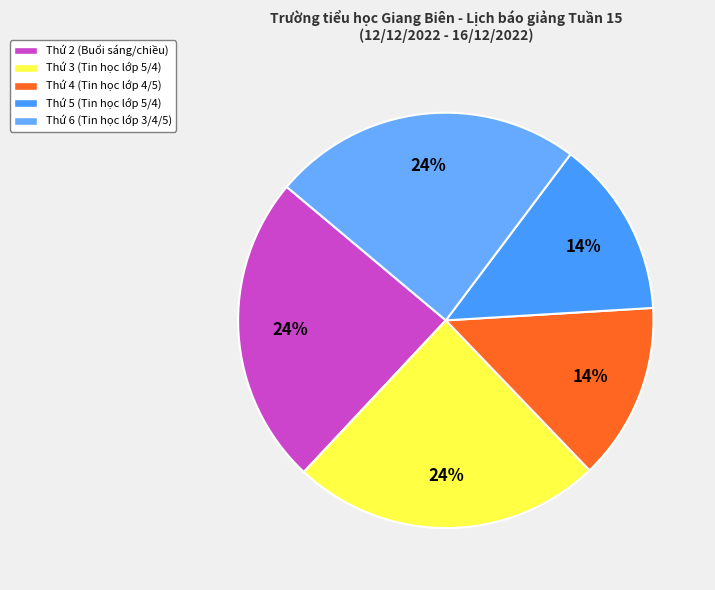

How many segments does this pie chart have?

5